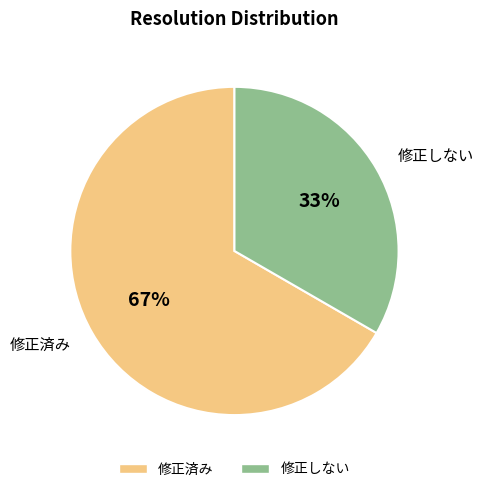

Is it true that 修正済み is 67% of the pie?

True